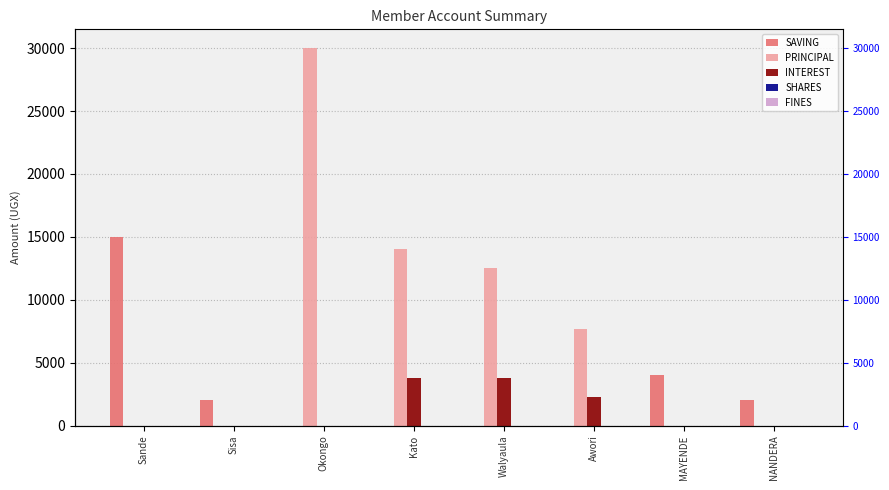

At Sisa, list the series in order from smallest to largest.

PRINCIPAL, INTEREST, SHARES, FINES, SAVING